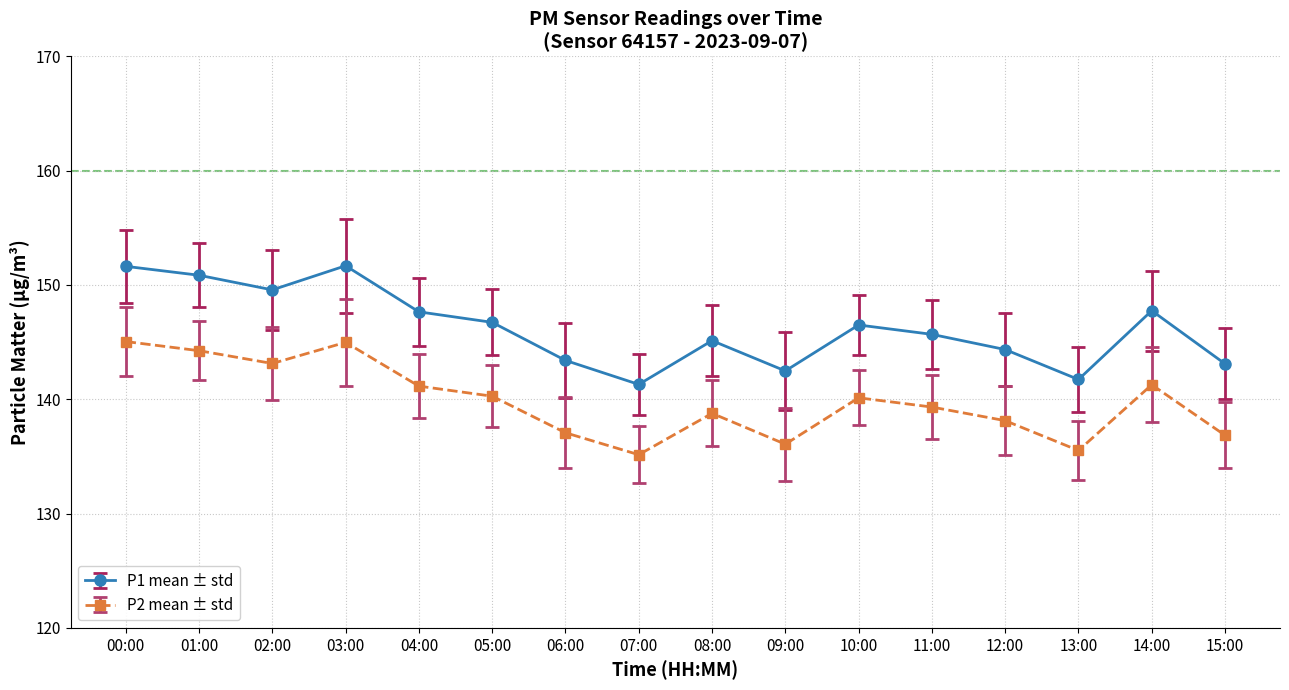

The value of P2 mean ± std at 11:00 is 186.7. True or false?

False